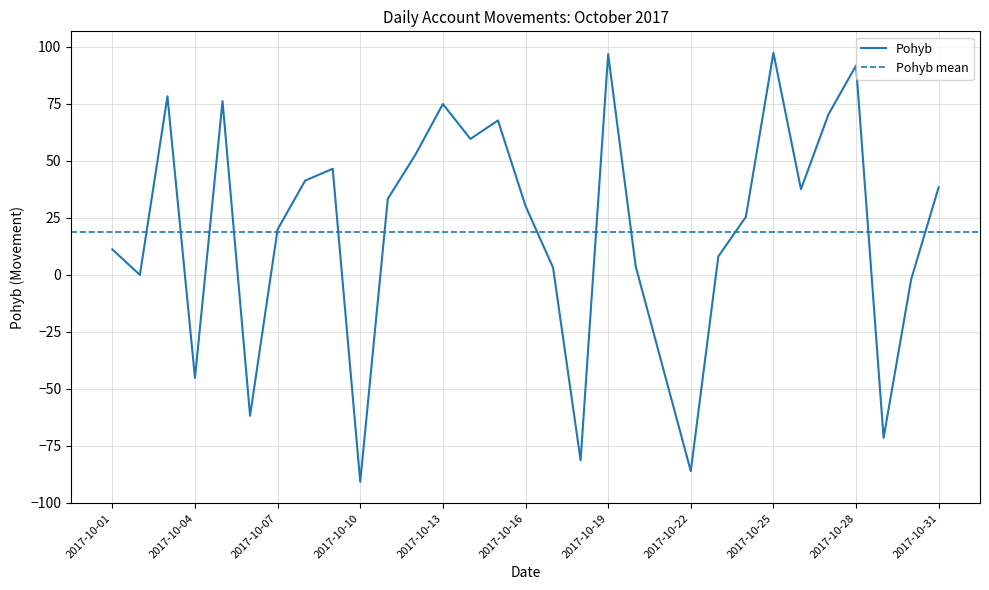

Does the chart display data point markers on the line(s)?

No